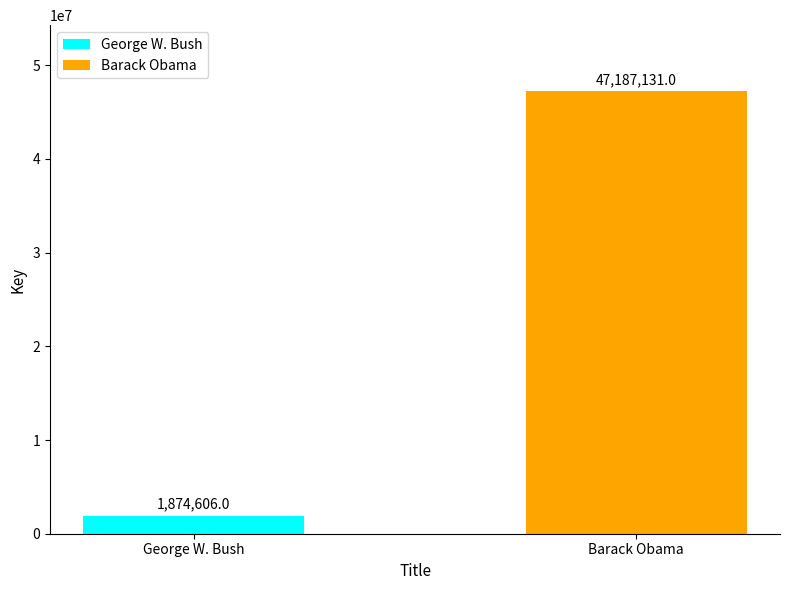

What is the label of the 1st bar from the left?

George W. Bush